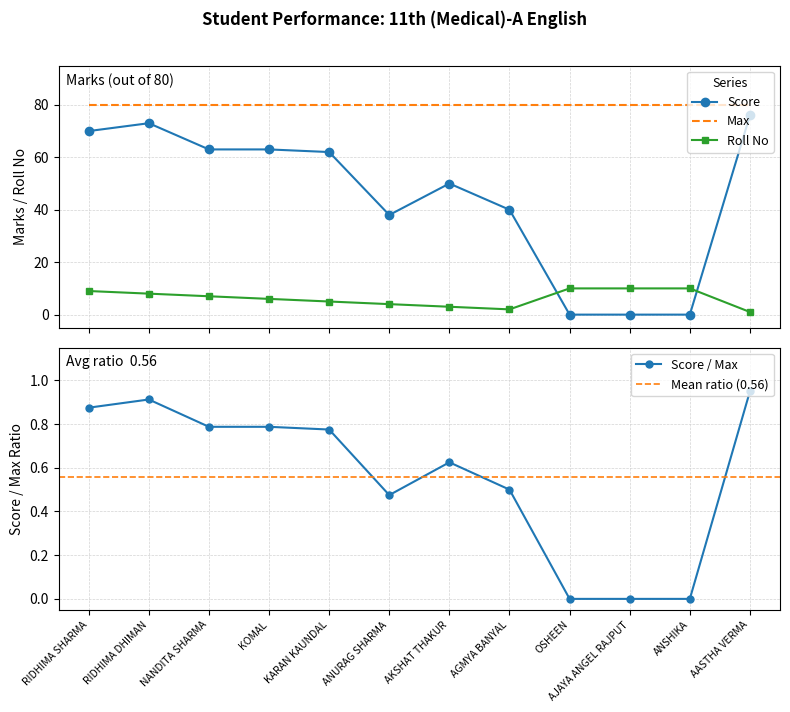

Where is Score nearest to the value 38?

ANURAG SHARMA